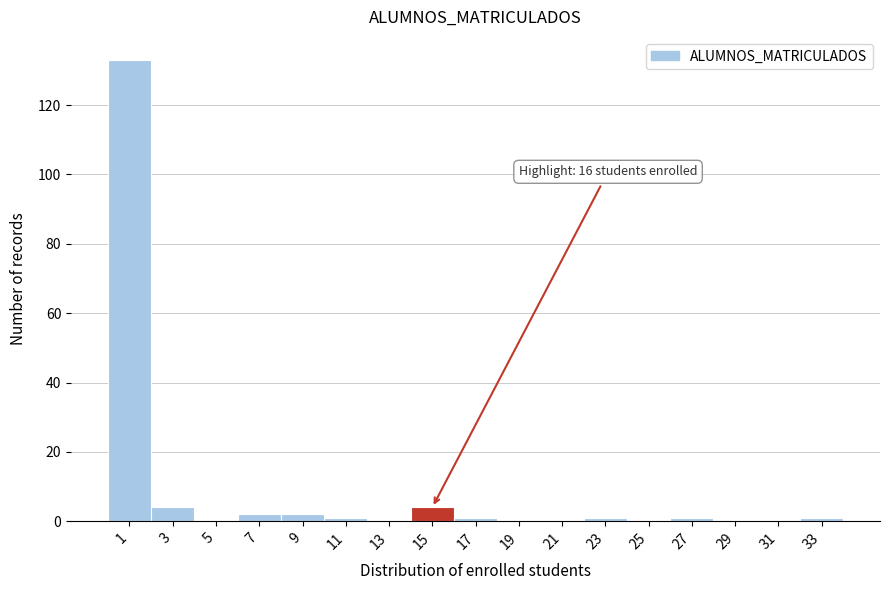

Reading right to left, list all the values displayed in this chart.

33=1	31=0	29=0	27=1	25=0	23=1	21=0	19=0	17=1	15=4	13=0	11=1	9=2	7=2	5=0	3=4	1=133